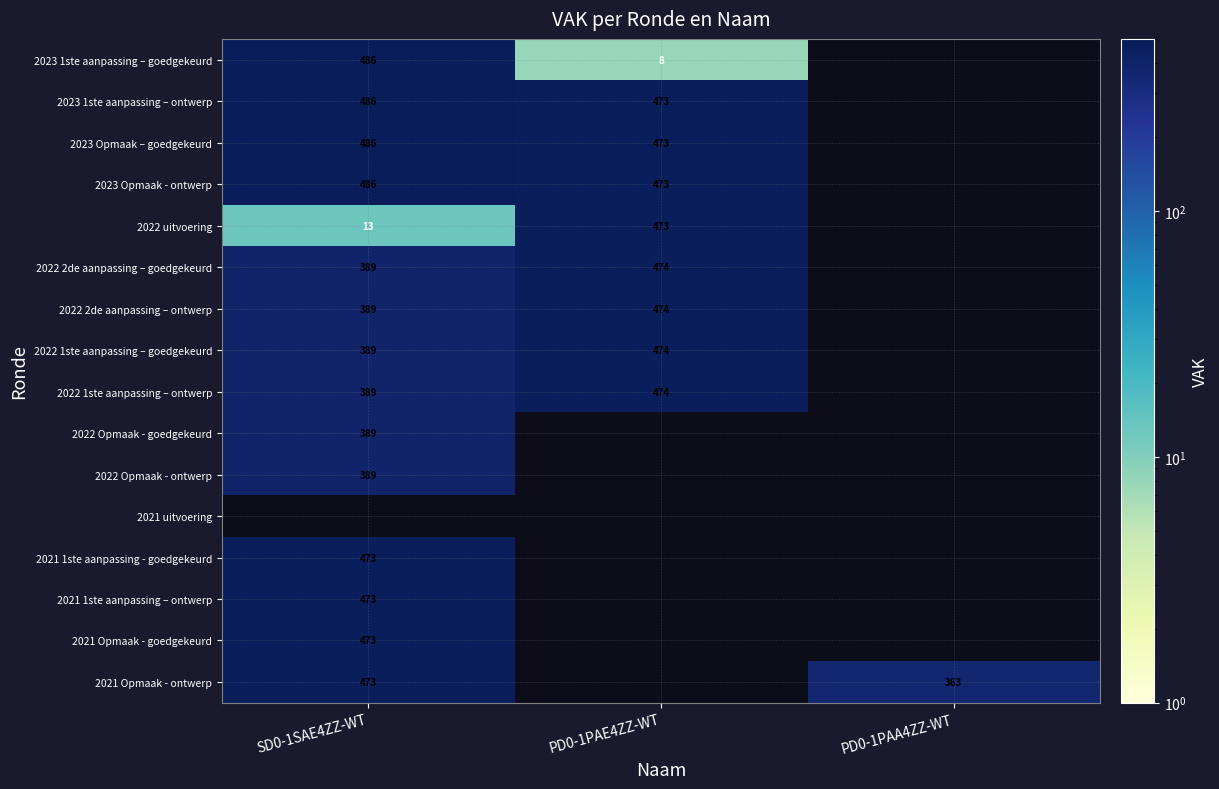

The 2022 1ste aanpassing – ontwerp series shows 529 at SD0-1SAE4ZZ-WT. True or false?

False